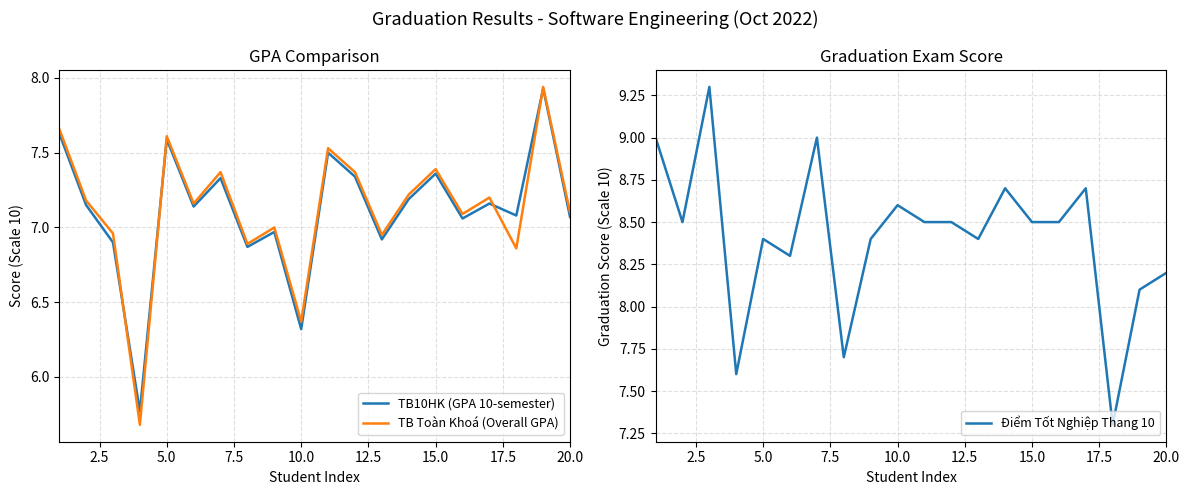

At how many categories does at least one series exceed 6?

20